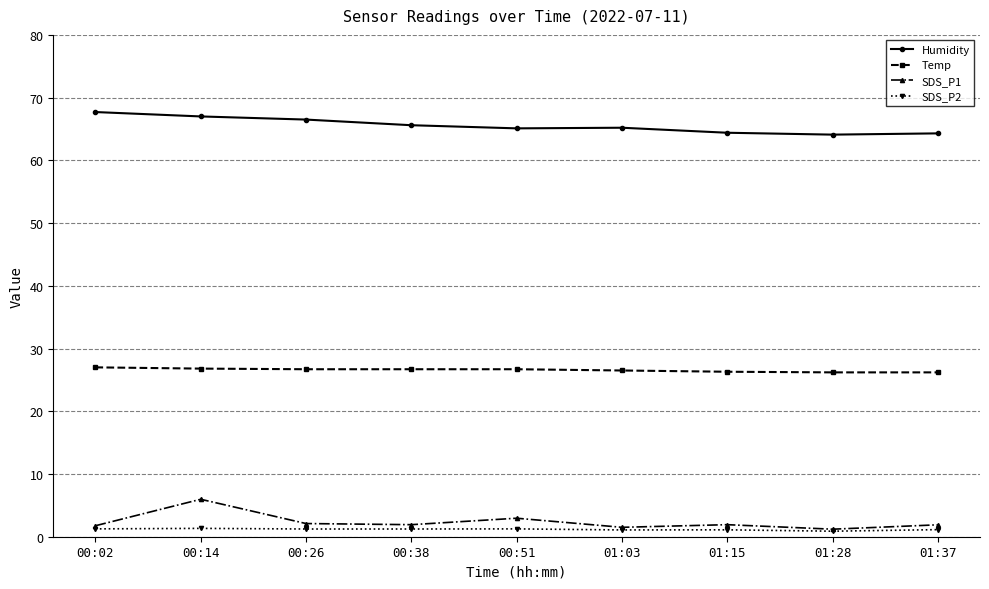

At which label does SDS_P1 reach its peak?

00:14